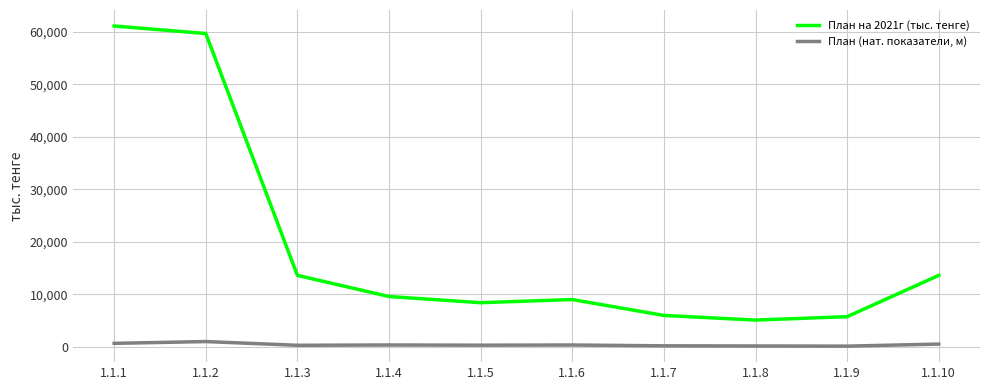

How many series are shown in this chart?

2